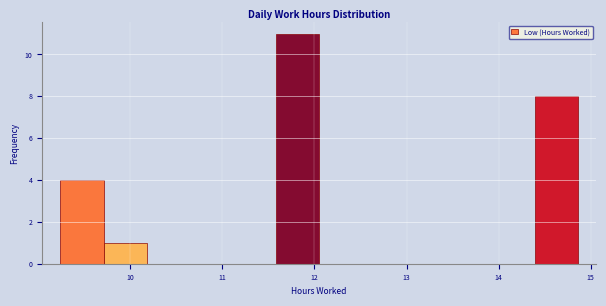

Over which range of the x-axis is the bar tallest?

11.6 to 12.1